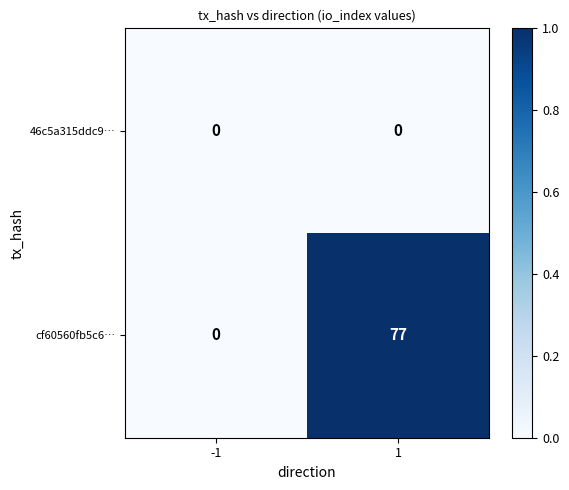

The cf60560fb5c6… series shows -28 at -1. True or false?

False